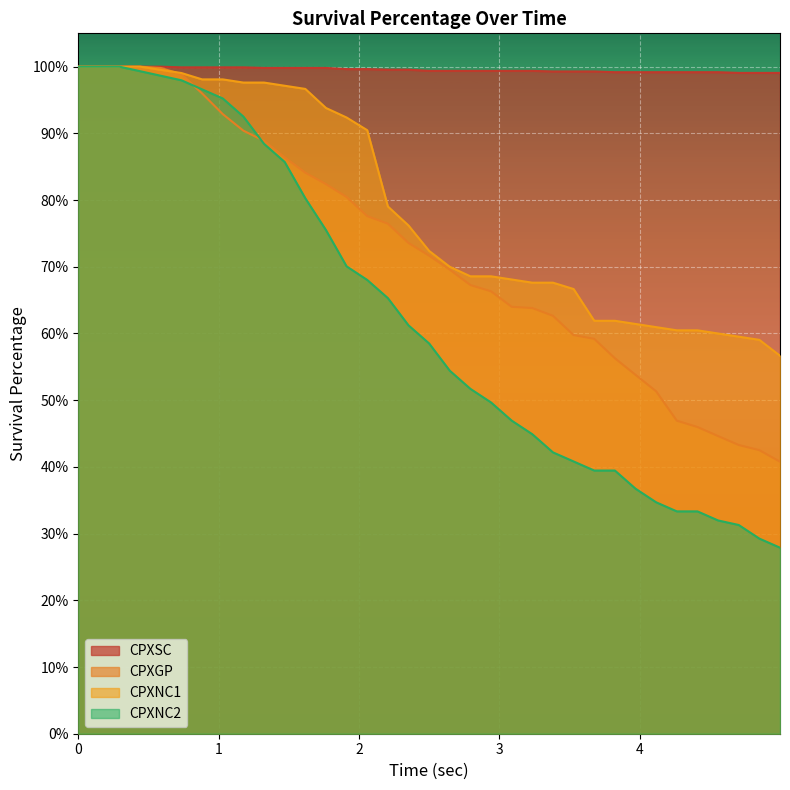

What is the highest value of the CPXNC2 series?

100.0